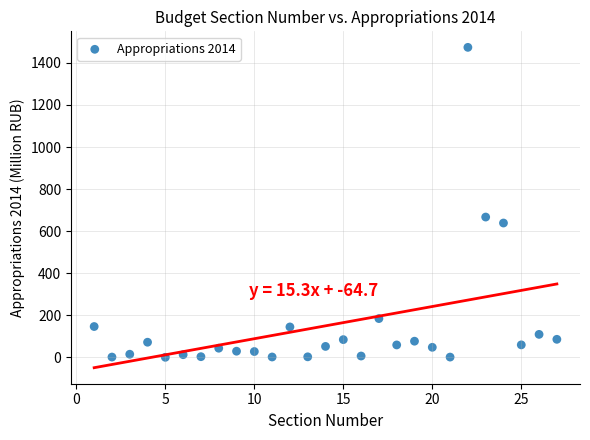

What Y value in the scatter plot is closest to 737?

667.1